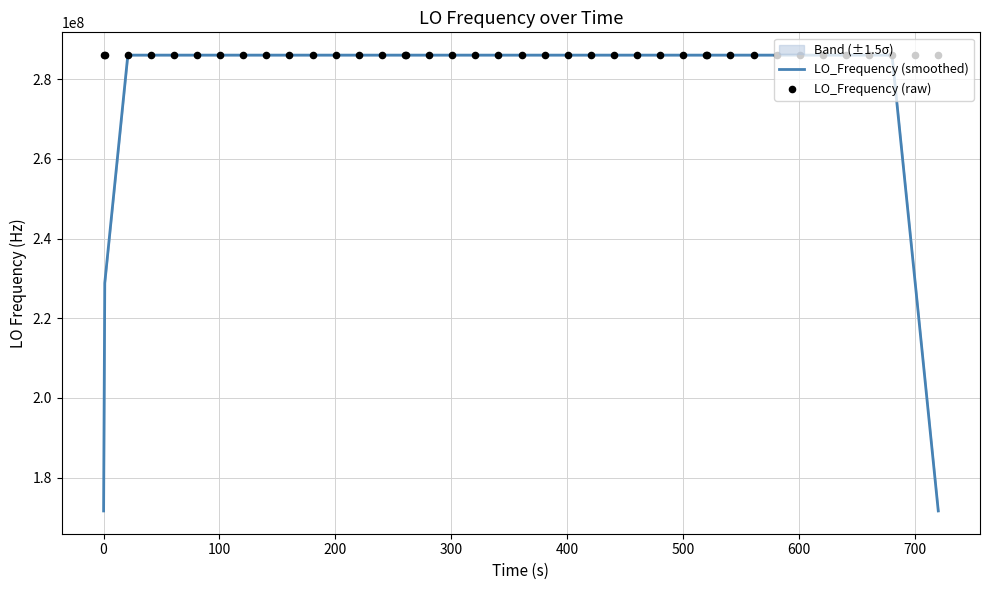

What is the minimum value for LO_Frequency (smoothed)?

171628199.9